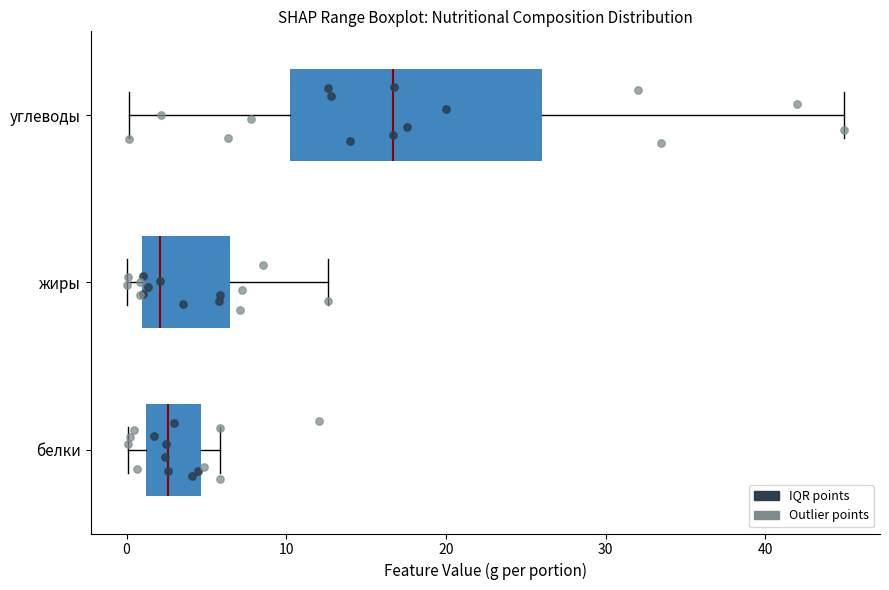

Which box is the widest, from its left edge to its right edge?

углеводы